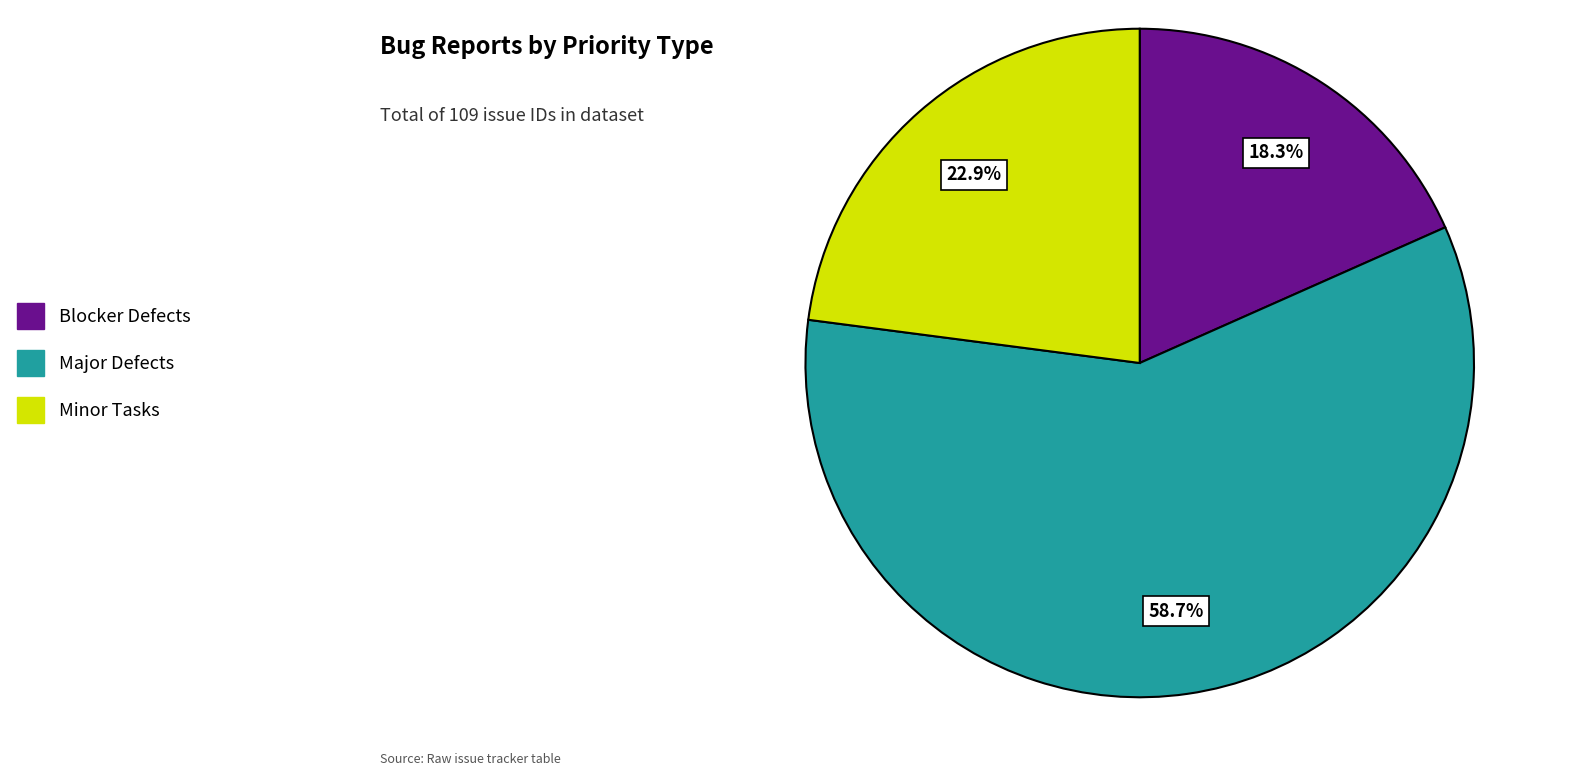

Does any single category account for the majority?

Yes